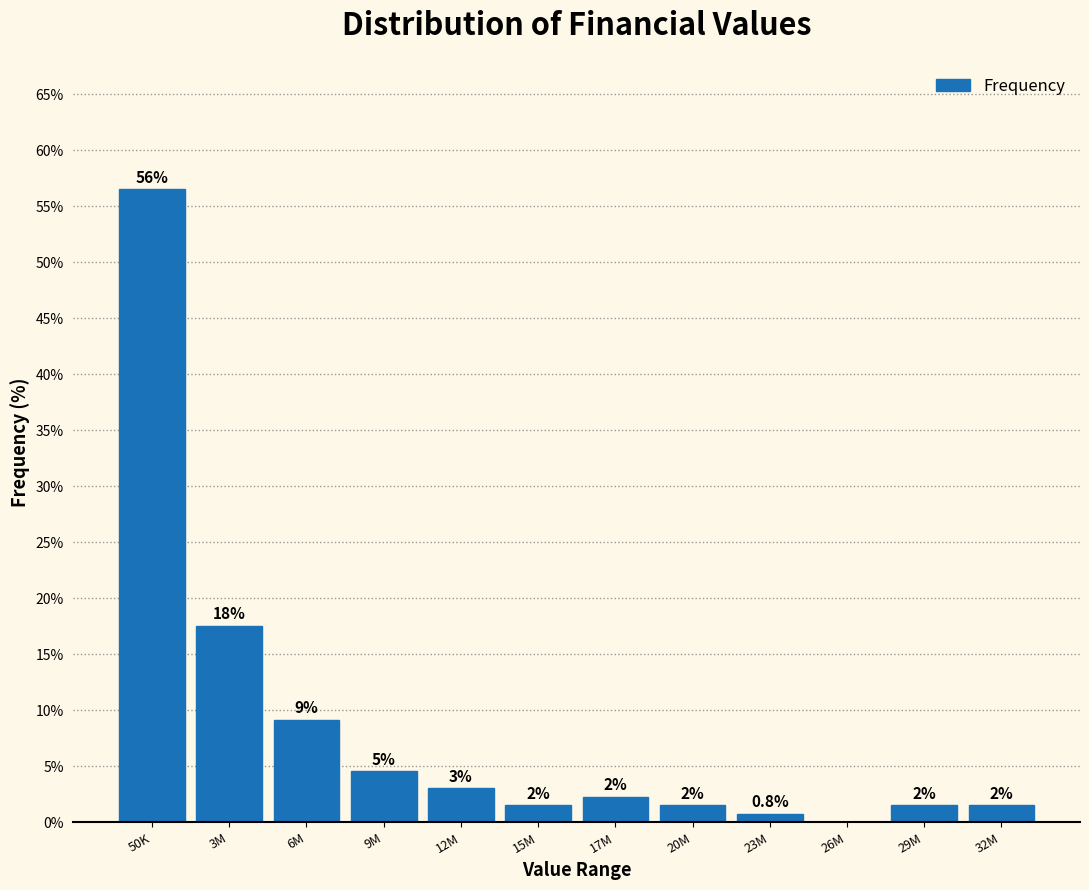

Are the bars horizontal?

No